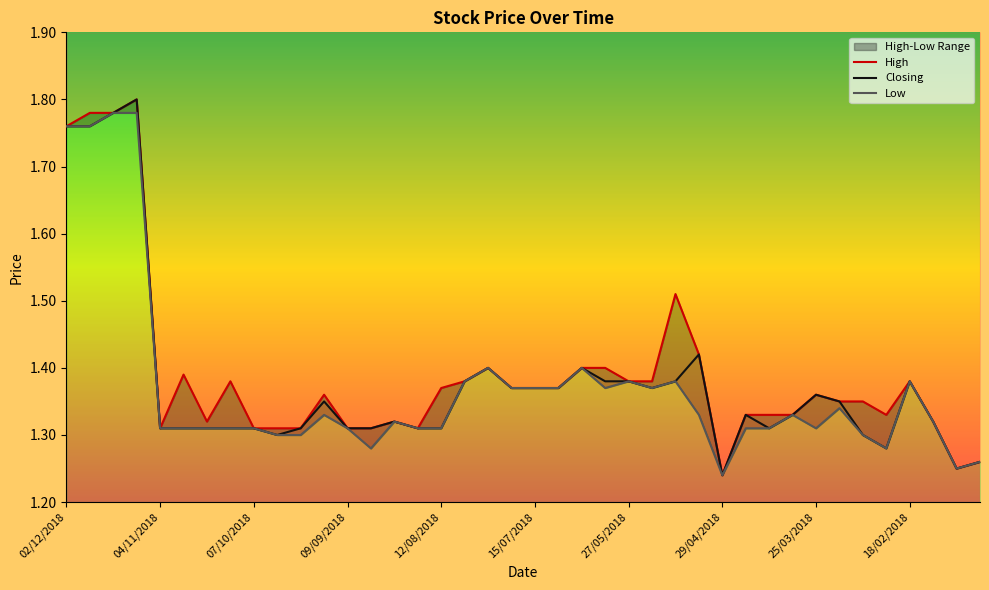

Which category has the lowest value in the Low series?

29/04/2018